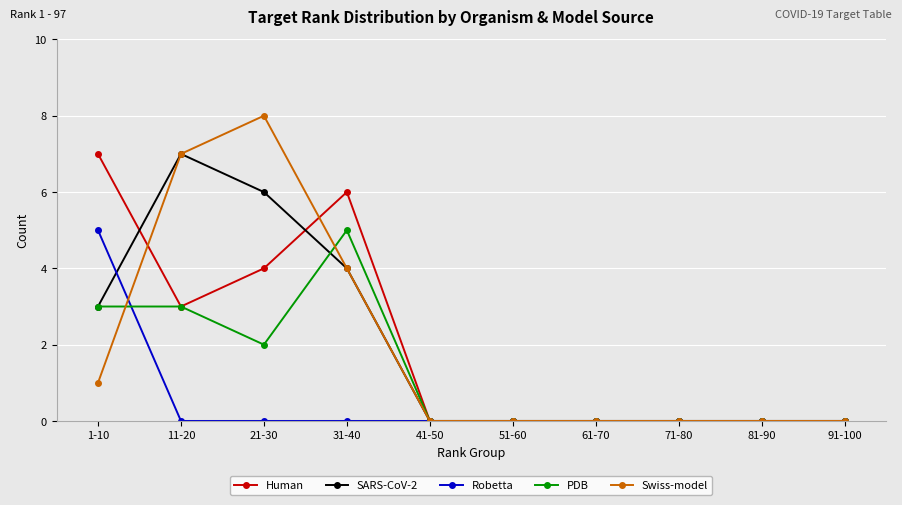

Is the value of Swiss-model at 51-60 greater than the value of Human at 31-40?

No